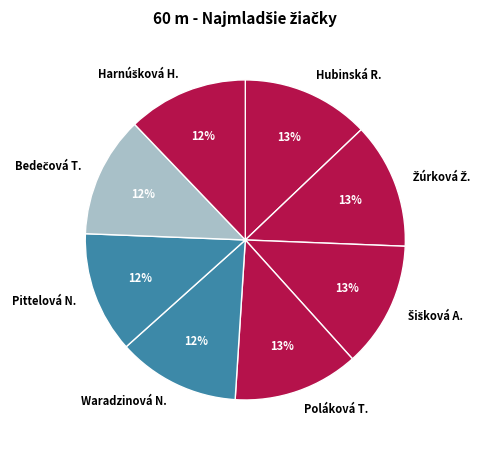

To the nearest percent, what portion does Waradzinová N. represent?

12%